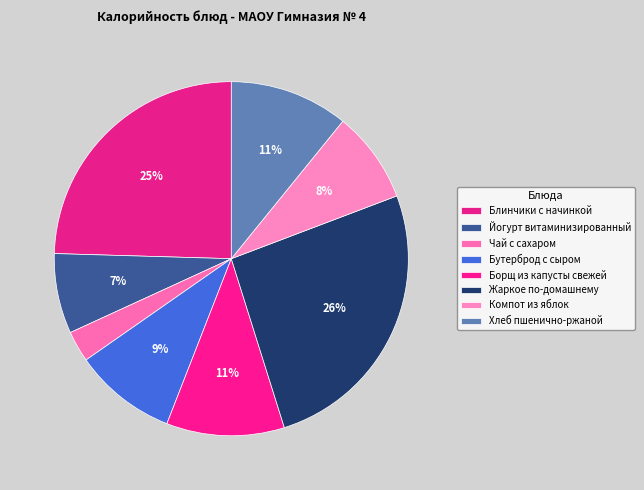

To the nearest percent, what percentage of the pie is Компот из яблок?

8%